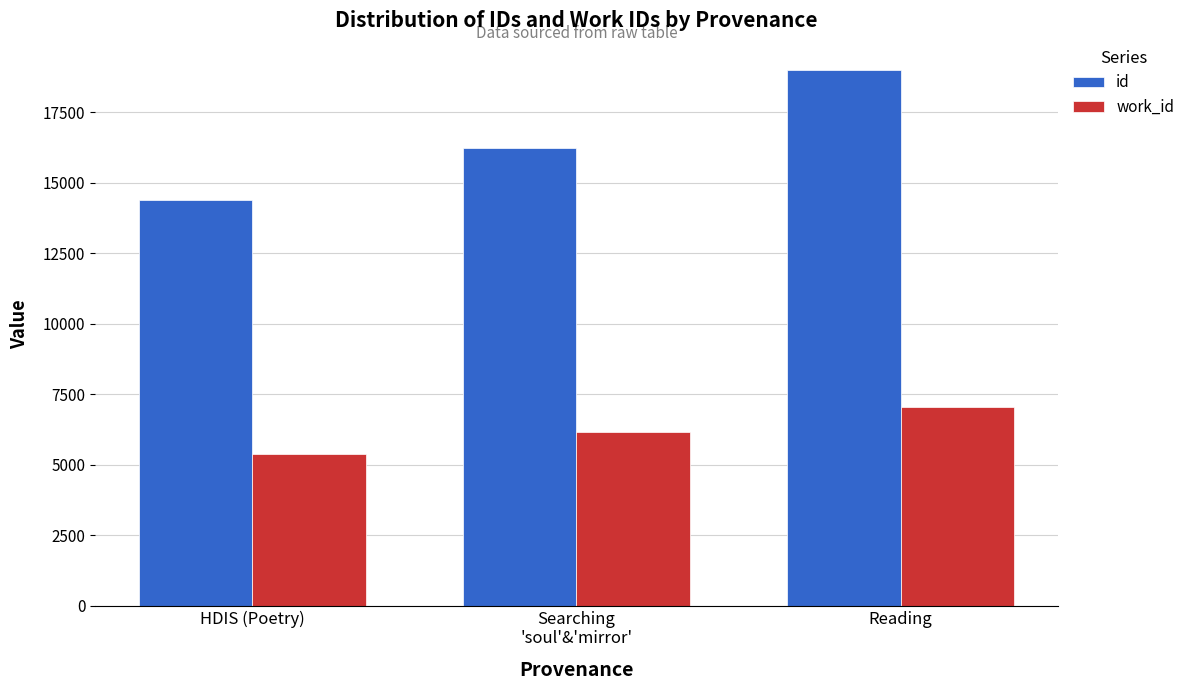

What is the difference between the id values at Reading and HDIS (Poetry)?

4603